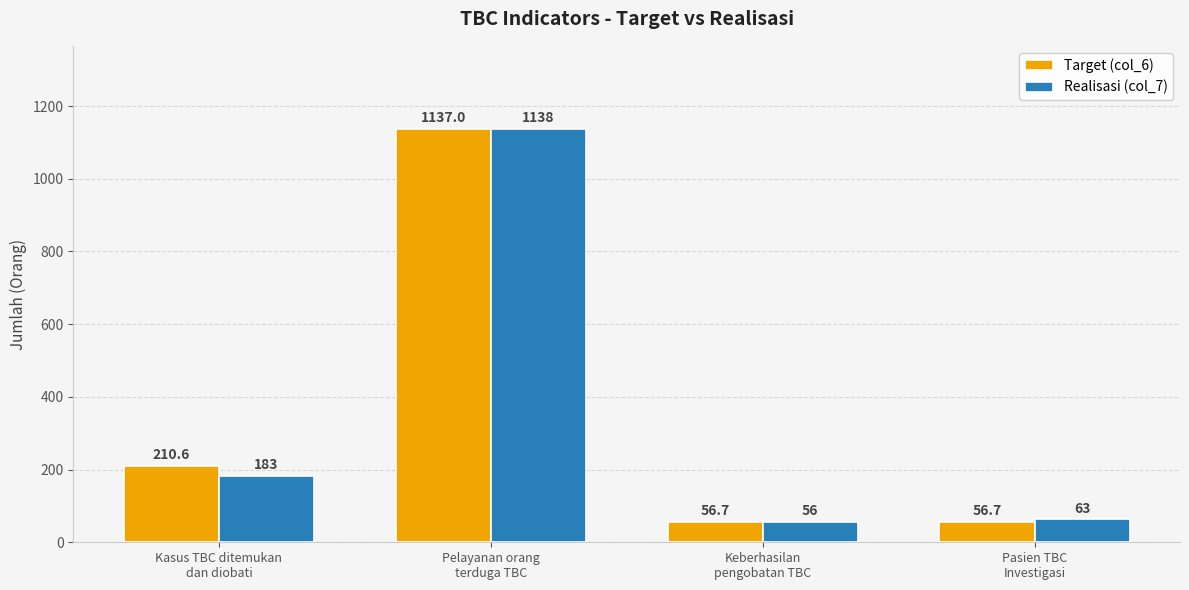

Which series has the largest total across all categories?

Target (col_6)